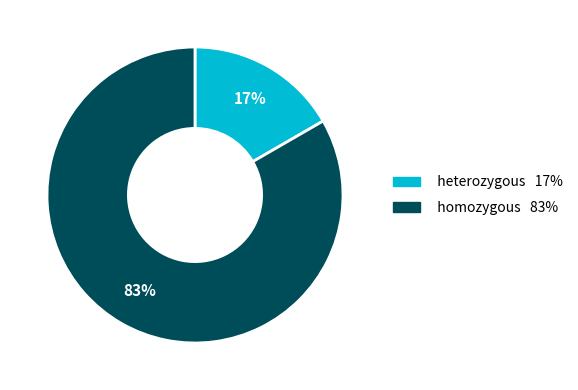

Rank the categories by value from lowest to highest.

heterozygous, homozygous